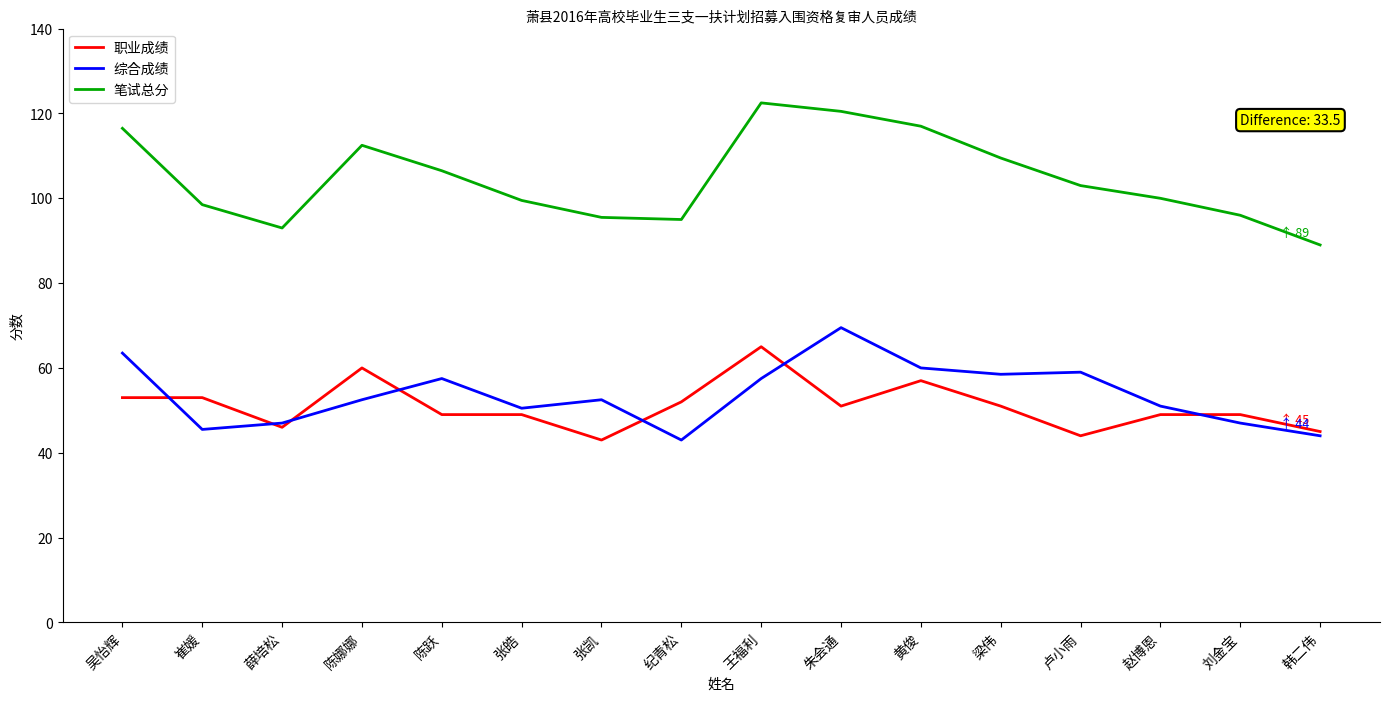

Where do 综合成绩 and 职业成绩 first cross each other?

吴怡辉 and 崔媛